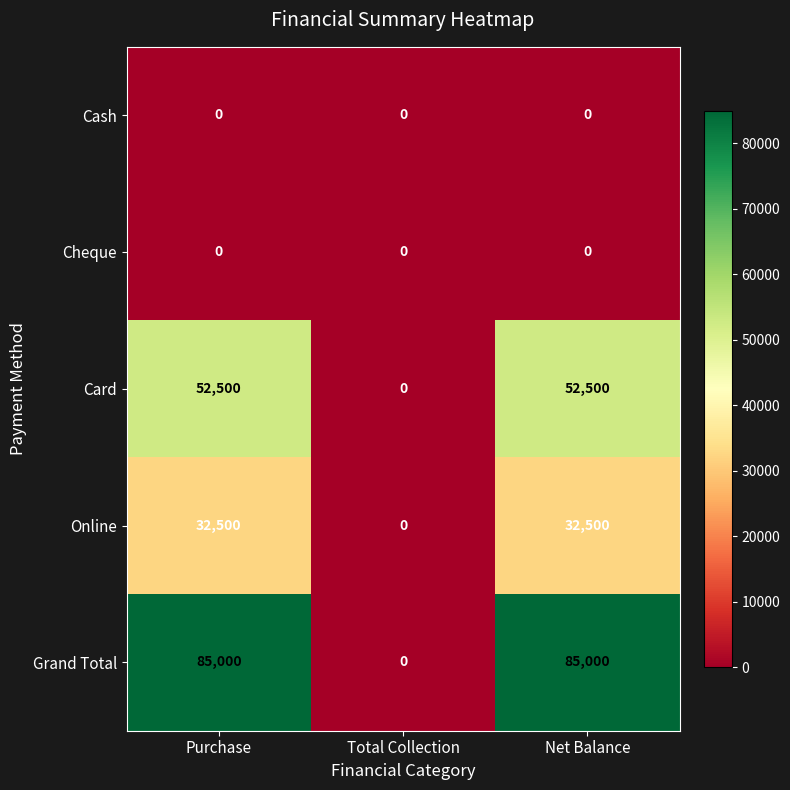

How many Card values are between 0 and 52500?

3